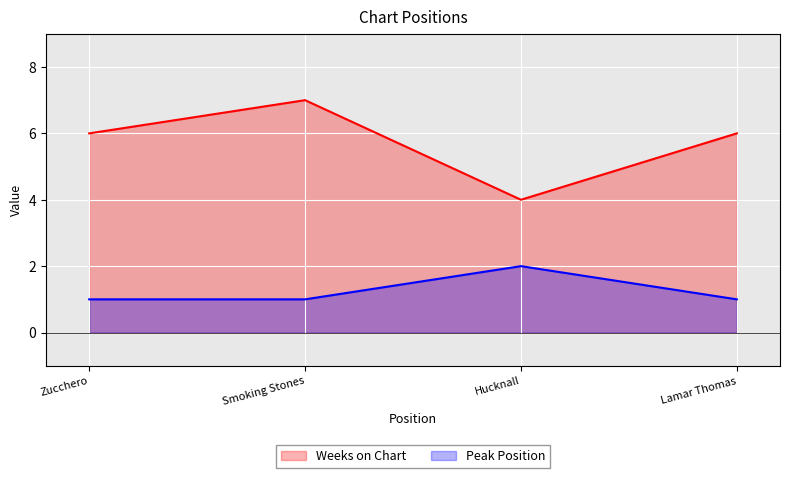

List the series in order of their peak value, highest first.

Weeks on Chart, Peak Position